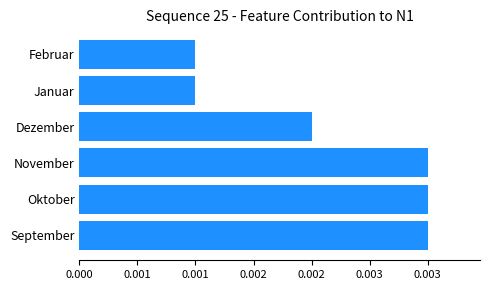

Does the chart contain any negative values?

No